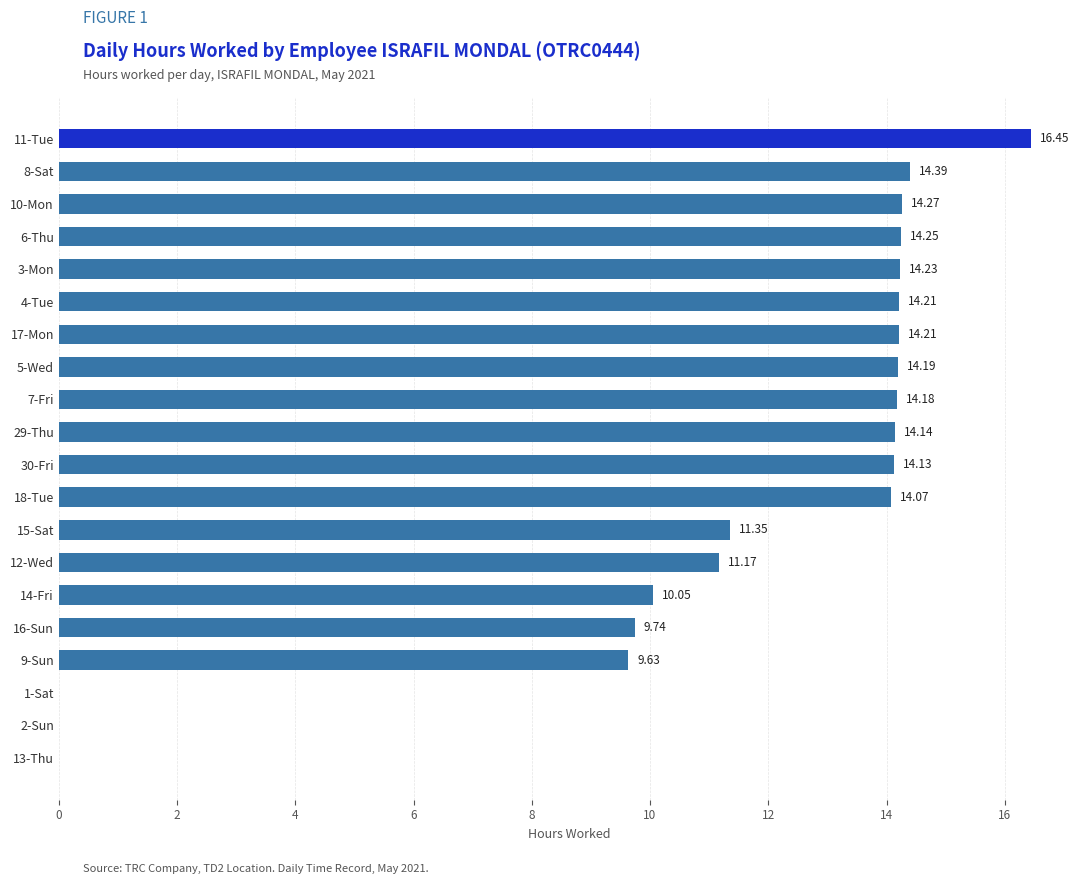

How many distinct data groups are displayed?

1